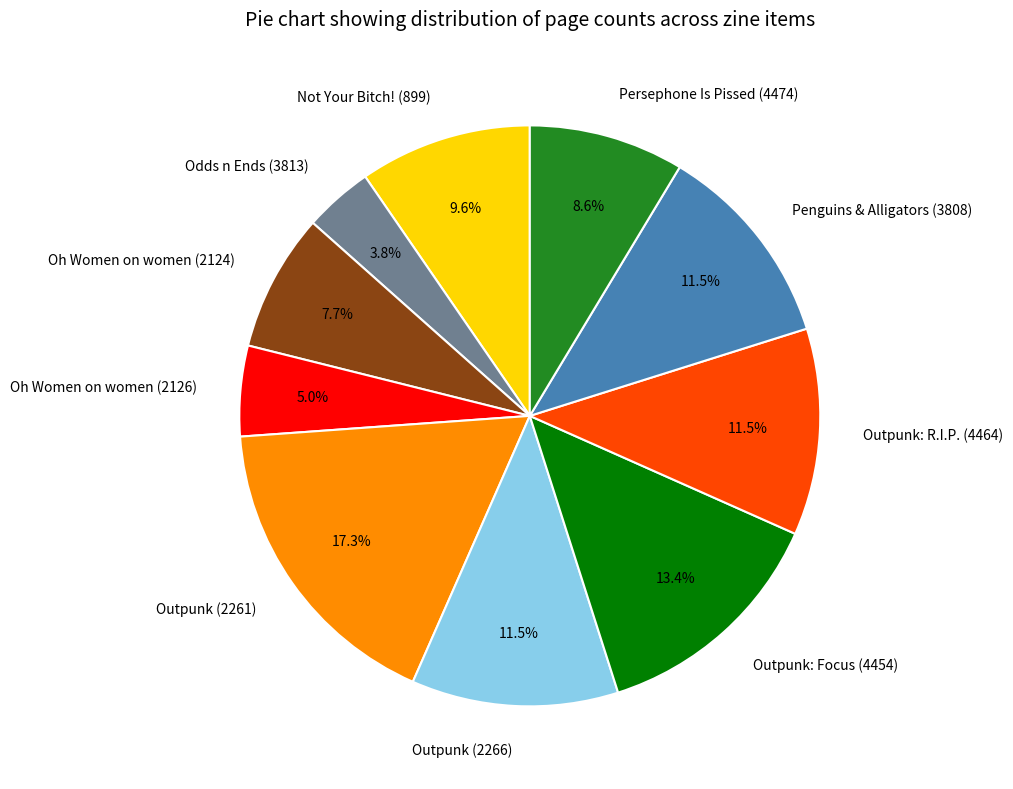

To the nearest percent, what is the combined percentage of Oh Women on women (2124) and Outpunk (2261)?

25%